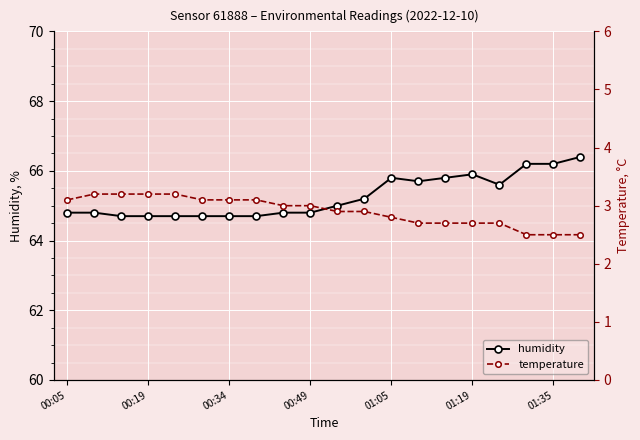

What is the smallest value displayed?

2.5